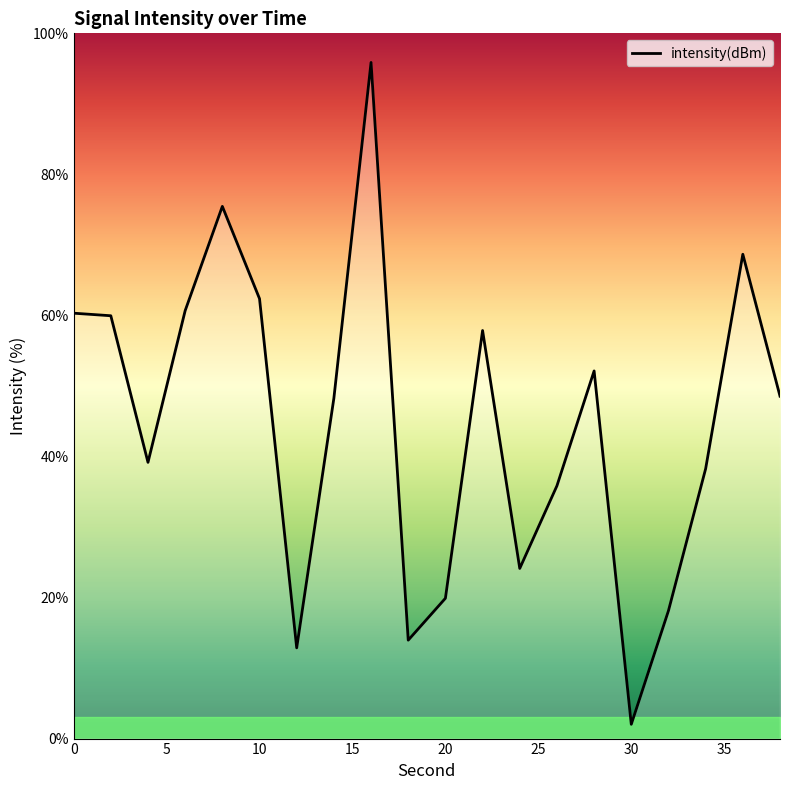

What is the maximum value shown in the chart?

95.9